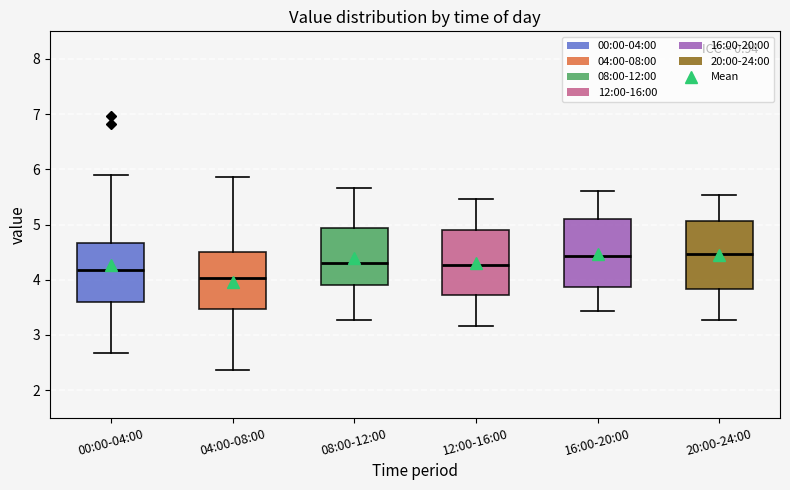

Where is the lower edge of the box for 08:00-12:00 on the y-axis? The values are not printed on the chart, so give them approximately, as read against the axis.

3.9